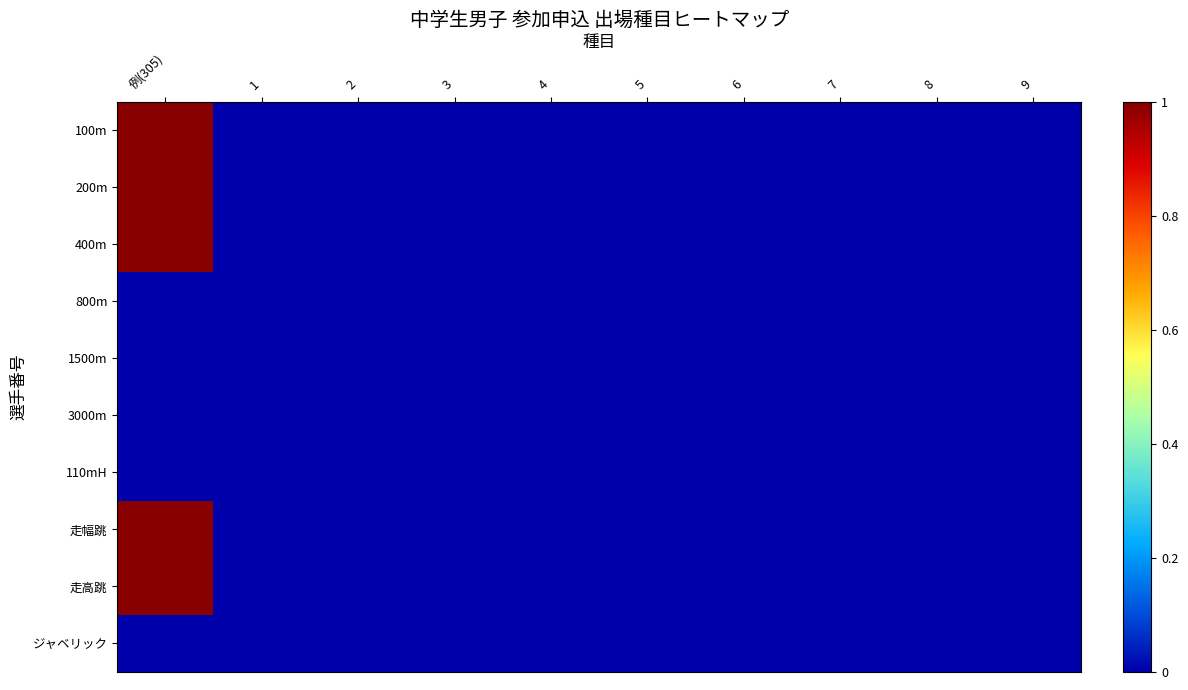

Which series has the widest spread of values?

100m